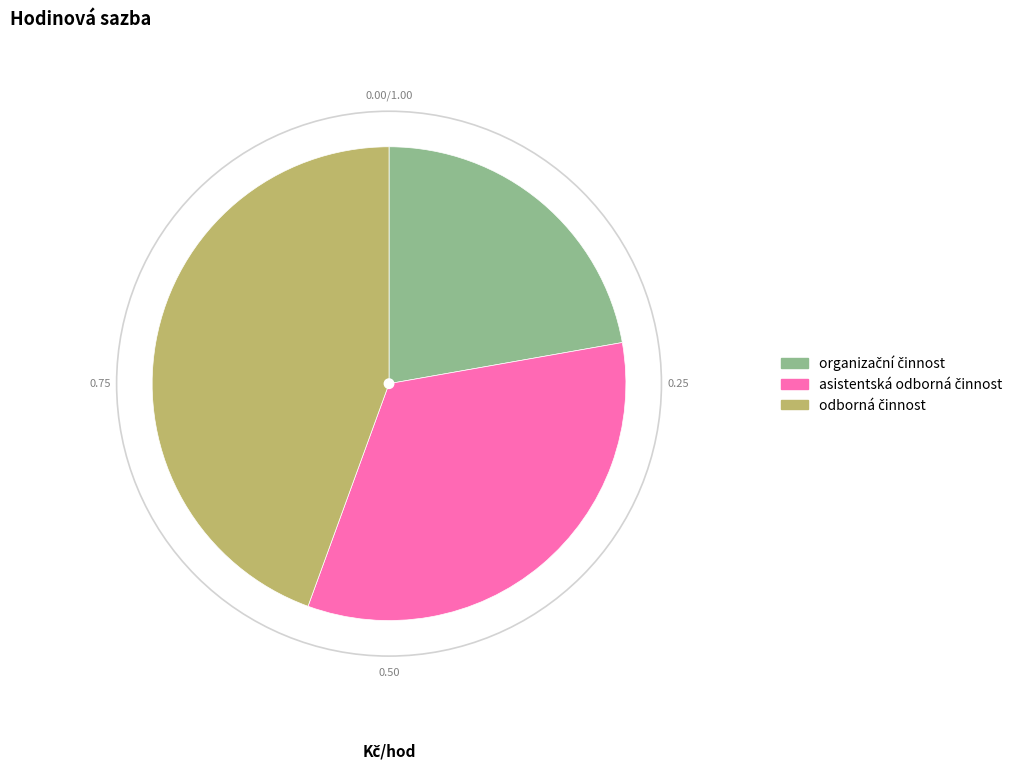

Count the number of slices in the pie.

3